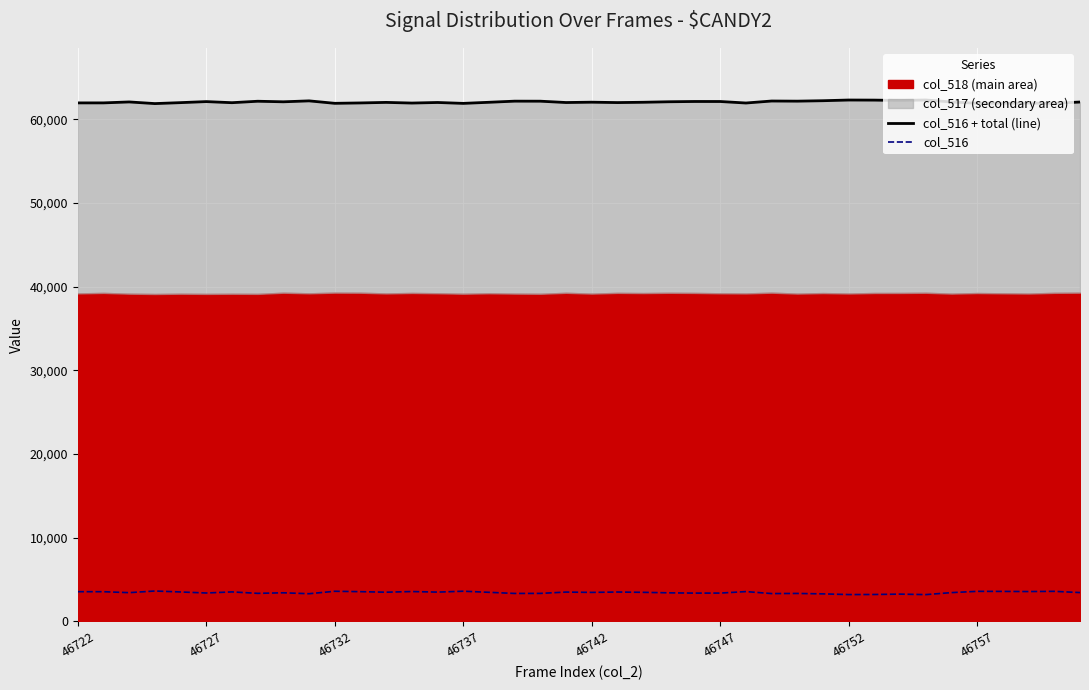

What is the maximum value for col_516?

3640